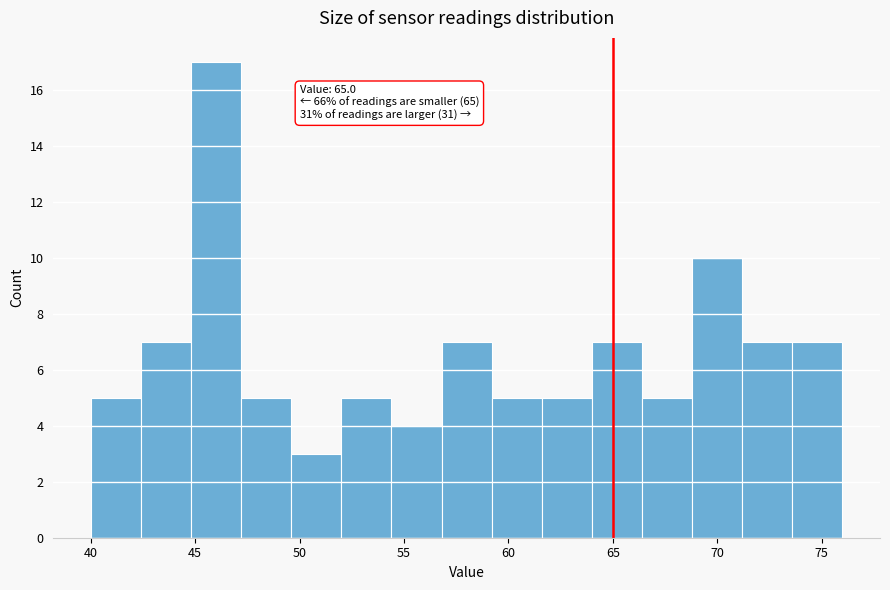

Over which range of the x-axis is the bar tallest?

44.8 to 47.2